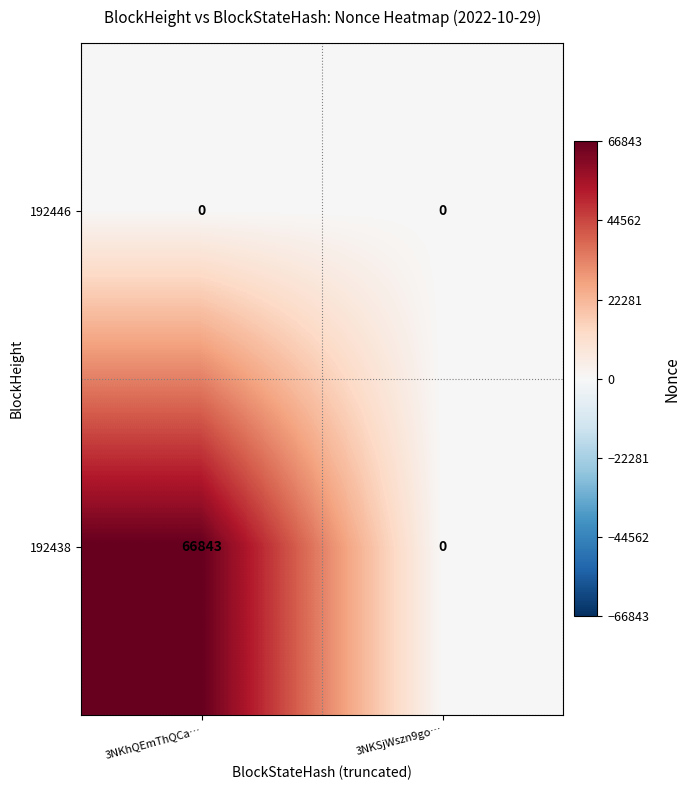

Reading right to left, transcribe all the data shown in this chart.

192446: 0	0
192438: 0	66843